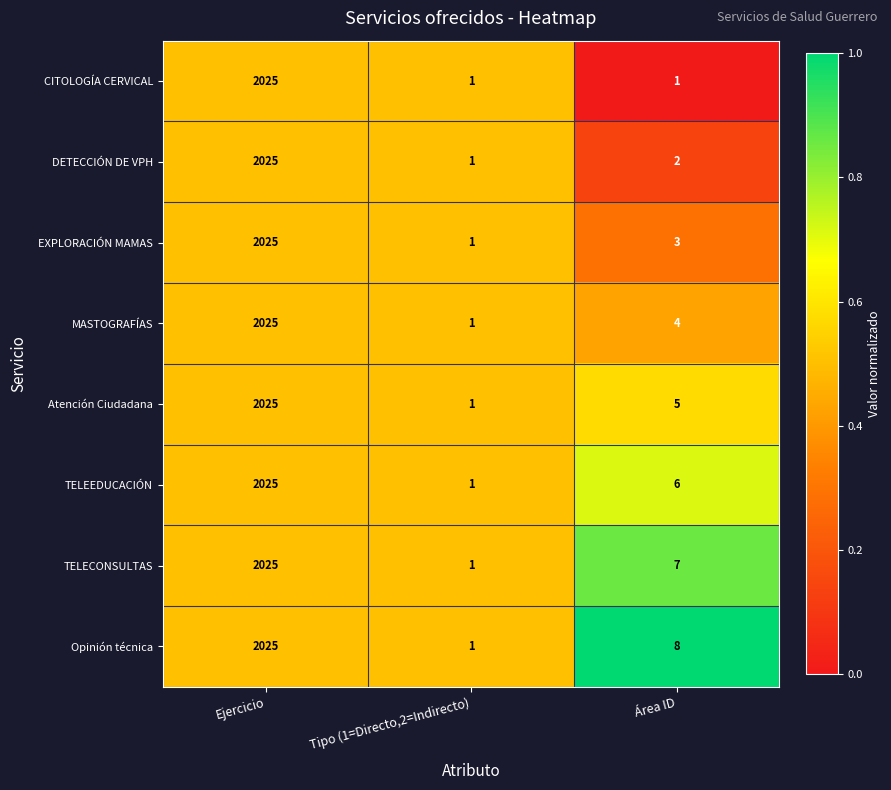

The CITOLOGÍA CERVICAL series shows 971 at Ejercicio. True or false?

False